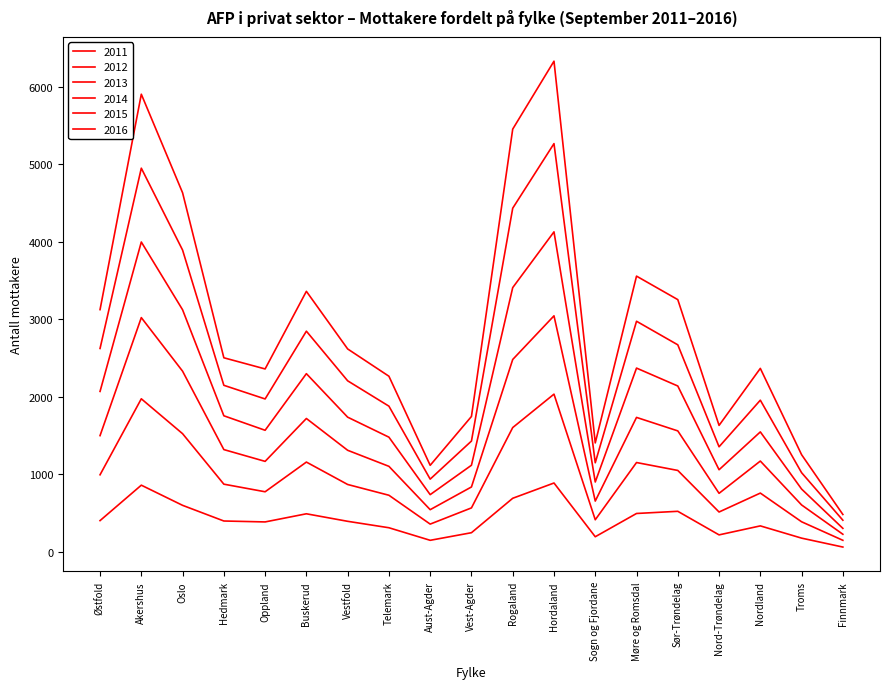

What is the difference between the second highest and minimum values in the 2015 series?

4540